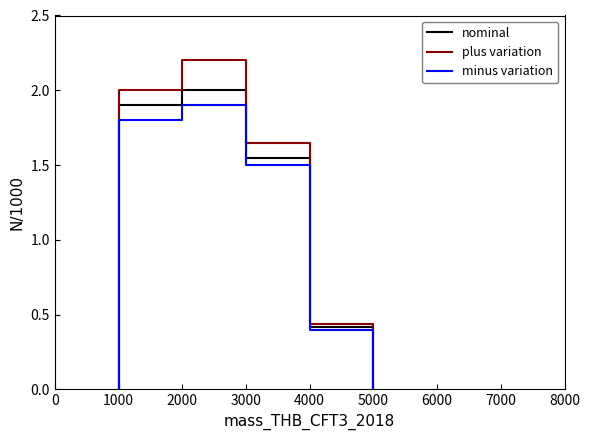

Which has a higher value, 2000 or 2000?

2000